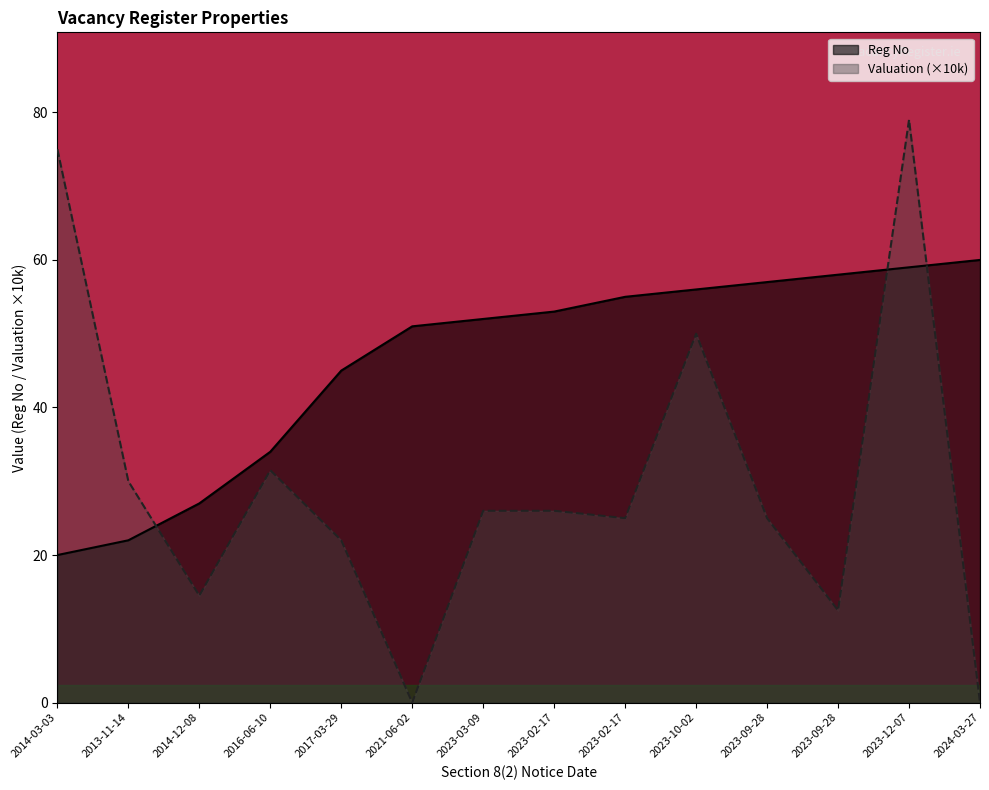

Where do Reg No and Valuation first cross each other?

2013-11-14 and 2014-12-08